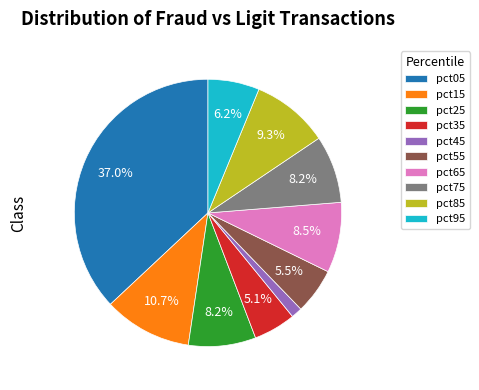

Which category has the smallest portion of the pie?

pct45